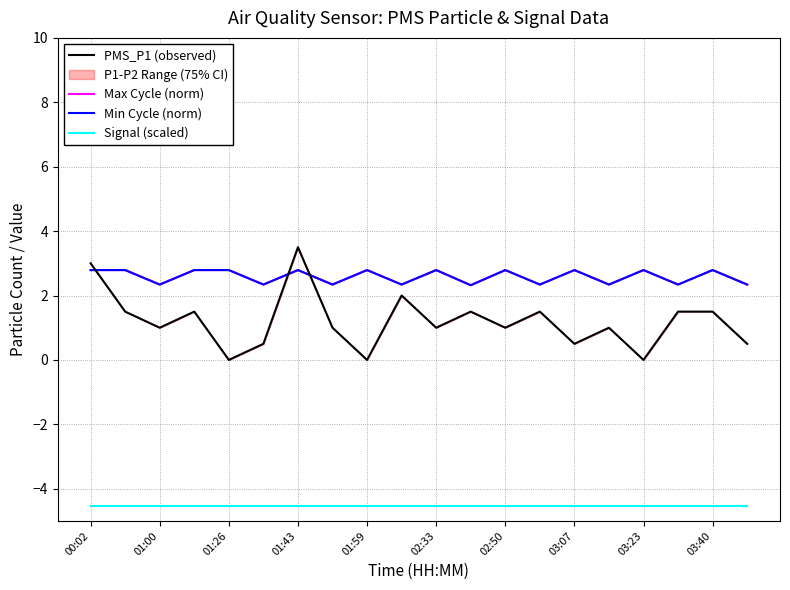

Reading left to right, transcribe all the data shown in this chart.

PMS_P1 (observed): 3.0	1.5	1.0	1.5	0.0	0.5	3.5	1.0	0.0	2.0	1.0	1.5	1.0	1.5	0.5	1.0	0.0	1.5	1.5	0.5
Max Cycle (norm): 2.8	2.8	2.3	2.8	2.8	2.3	2.8	2.3	2.8	2.3	2.8	2.3	2.8	2.3	2.8	2.3	2.8	2.3	2.8	2.3
Min Cycle (norm): 2.8	2.8	2.3	2.8	2.8	2.3	2.8	2.3	2.8	2.3	2.8	2.3	2.8	2.3	2.8	2.3	2.8	2.3	2.8	2.3
Signal (scaled): -4.5	-4.5	-4.5	-4.5	-4.5	-4.5	-4.5	-4.5	-4.5	-4.5	-4.5	-4.5	-4.5	-4.5	-4.5	-4.5	-4.5	-4.5	-4.5	-4.5